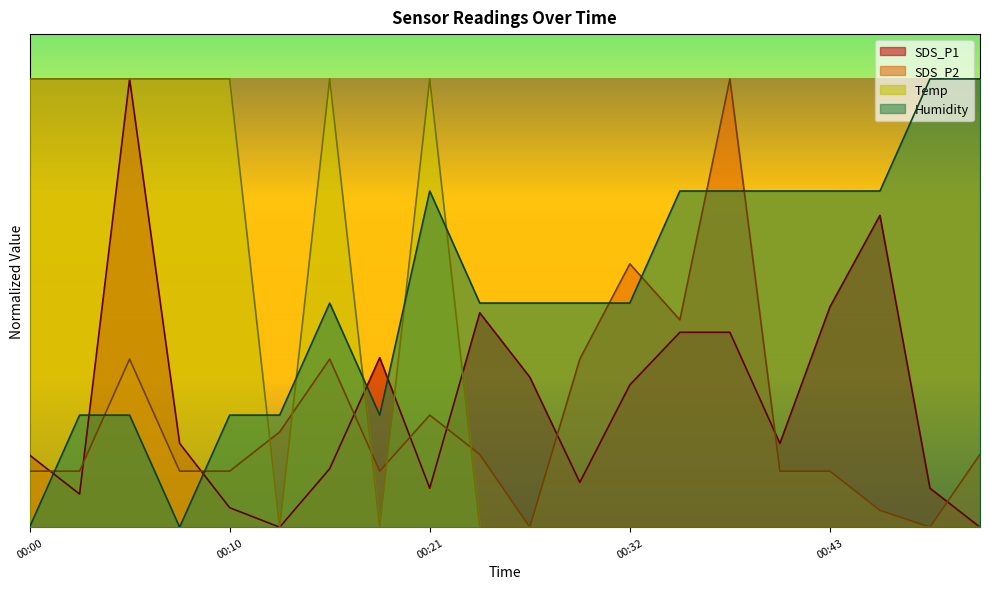

True or false: Humidity has more than 0 points higher than both neighbors.

True